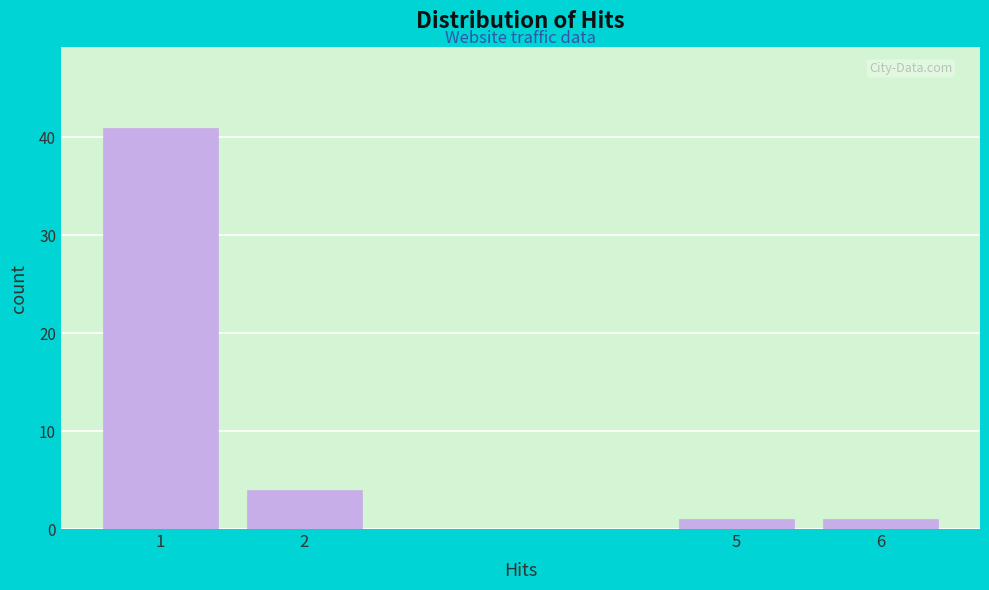

Reading left to right, list all the values displayed in this chart.

41	4	1	1